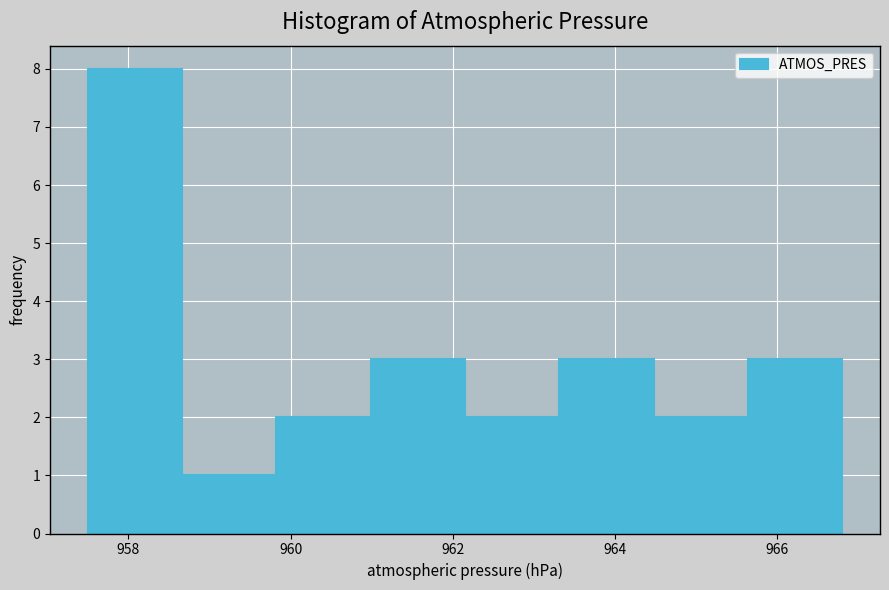

Reading left to right, list every bar in this chart as the range it spans on the x-axis followed by its height. Neither the bar edges nor the heights are printed on the chart, so give them approximately, as read against the axes.

957.6 to 958.6: 8
958.6 to 959.8: 1
959.8 to 961.0: 2
961.0 to 962.2: 3
962.2 to 963.4: 2
963.4 to 964.4: 3
964.4 to 965.6: 2
965.6 to 966.8: 3